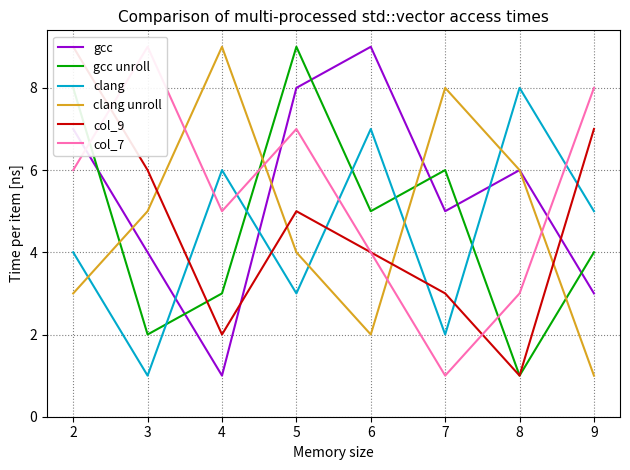

What is the difference between the second highest and second lowest values in the clang series?

5